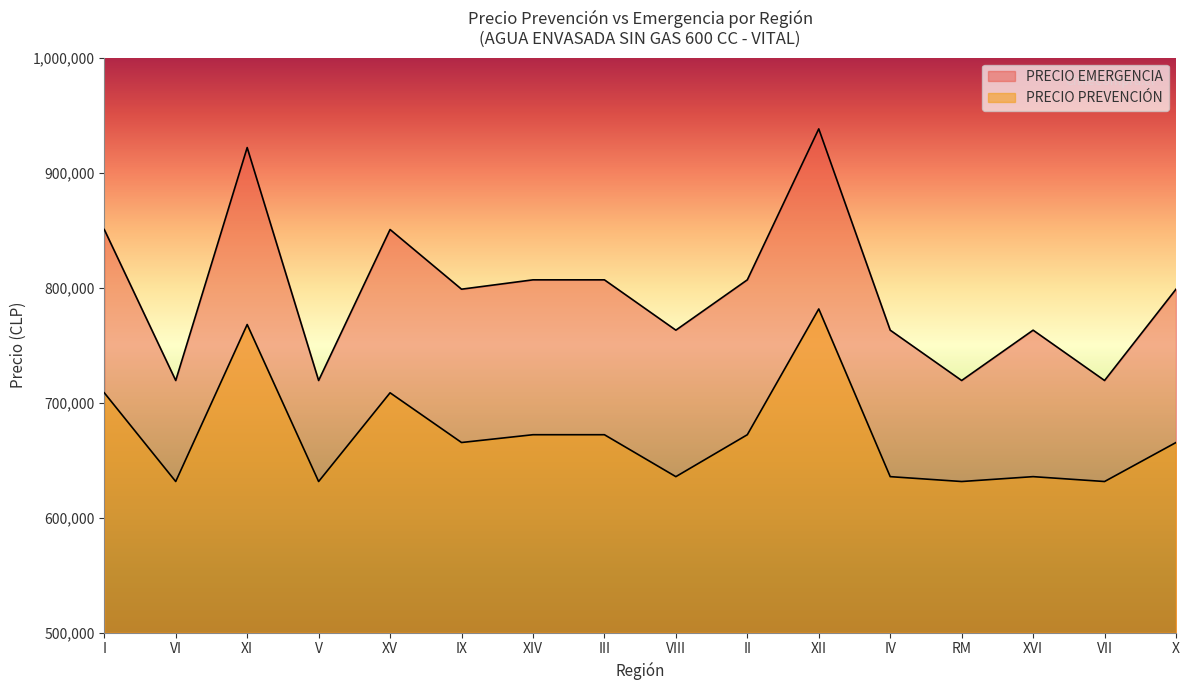

What is the maximum value for PRECIO EMERGENCIA?

938025